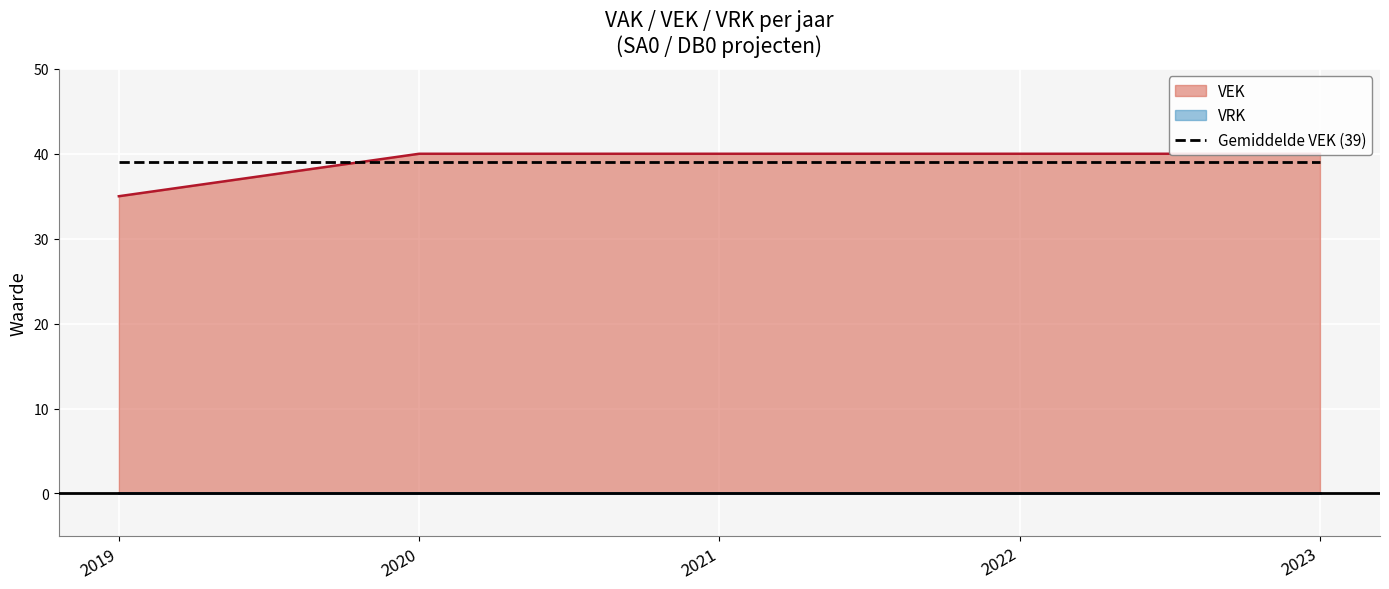

What is the approximate value at 2021?

40